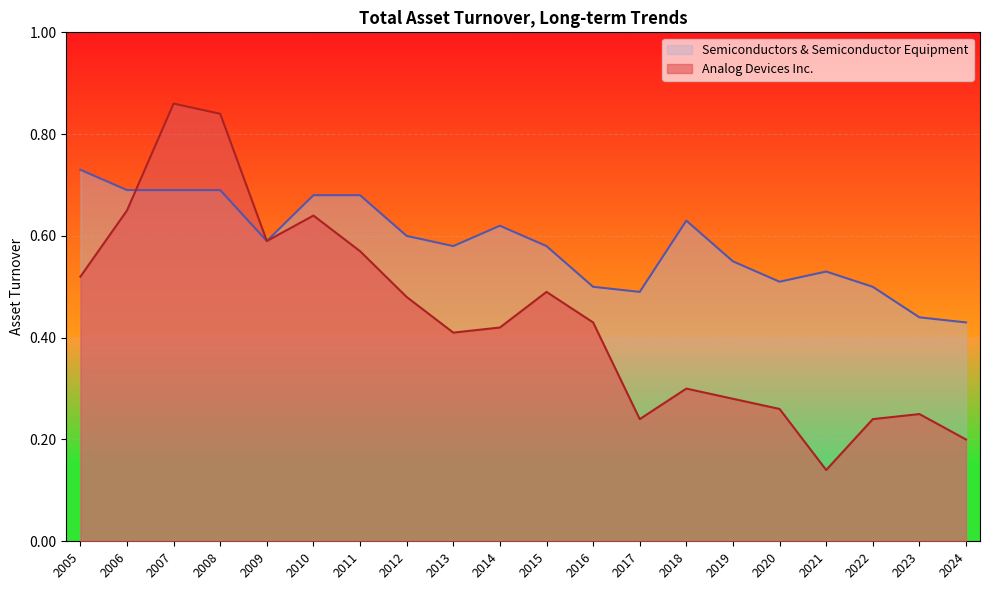

The value of Semiconductors & Semiconductor Equipment at 2015 is 0.6. True or false?

True